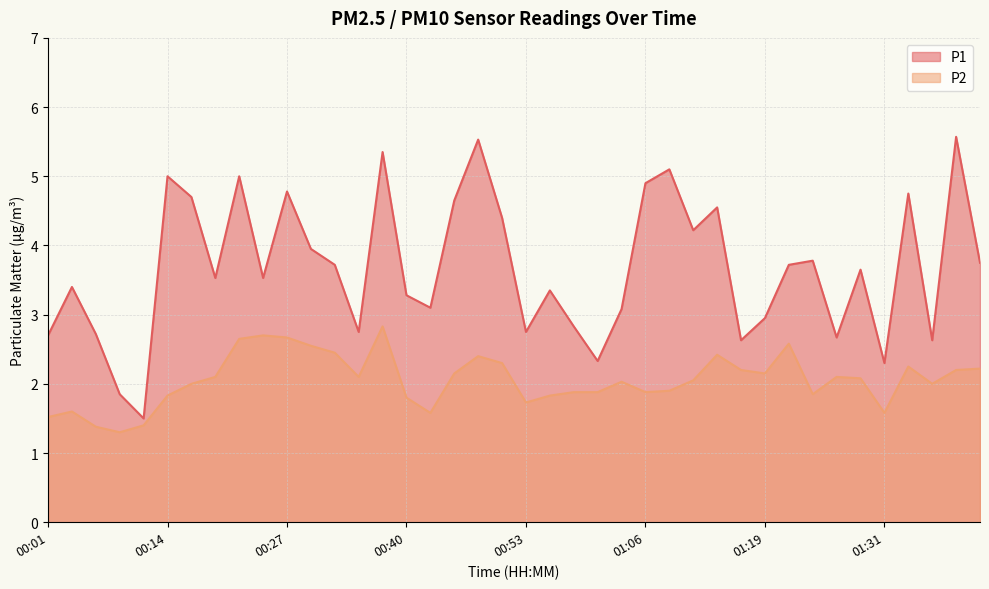

How many interior local peaks does the P2 series have?

9